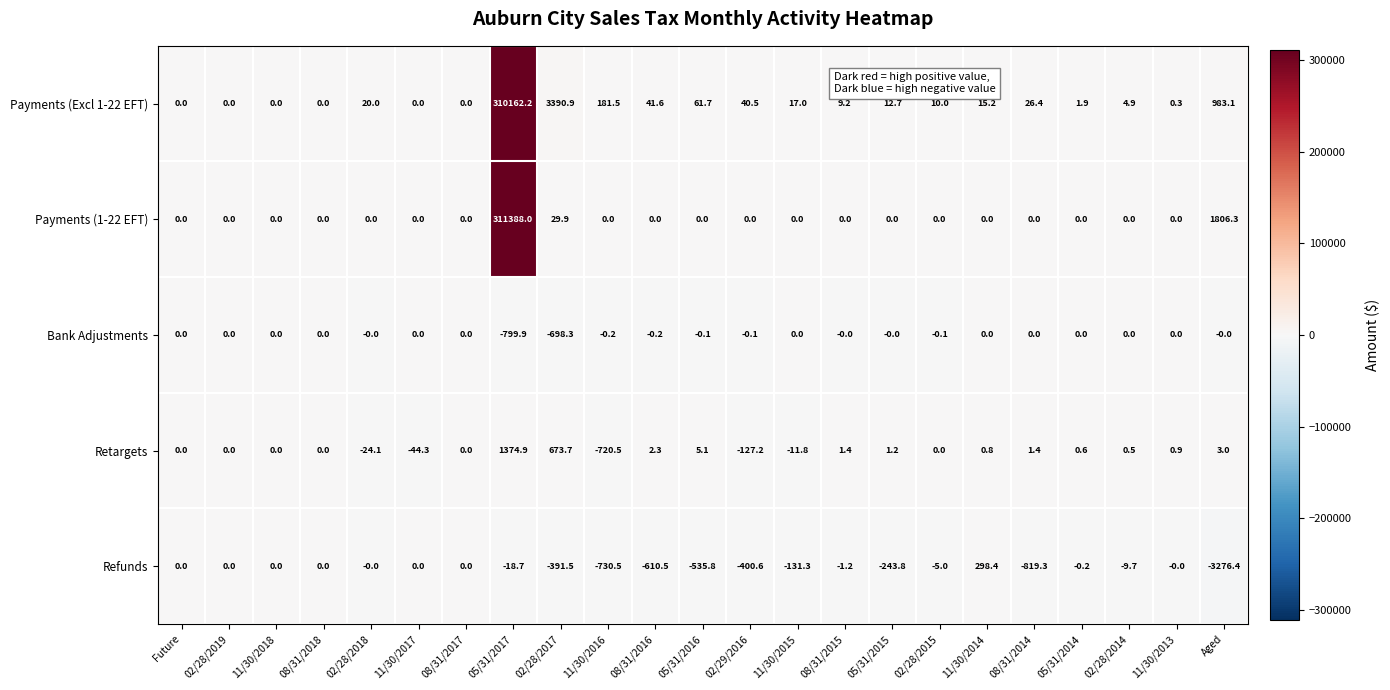

Between 02/28/2019 and 11/30/2017, which series saw the biggest shift?

Retargets